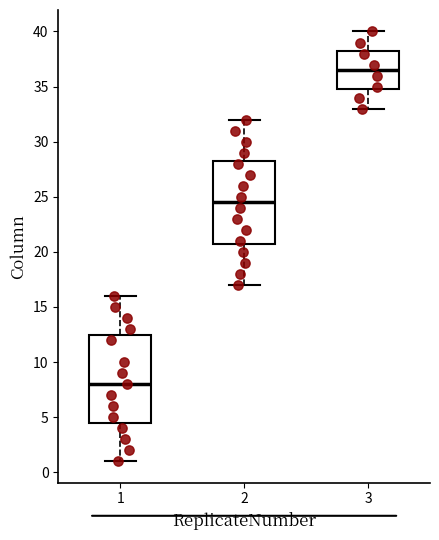

Reading left to right, read every box against the y-axis: the position of its median line, the range the box covers, and the ends of its whiskers. The values are not printed on the chart, so give them approximately, as read against the axis.

1: median 8.0, box 4.5 to 12.5, whiskers 1.0 to 16.0
2: median 24.5, box 21.0 to 28.5, whiskers 17.0 to 32.0
3: median 36.5, box 35.0 to 38.5, whiskers 33.0 to 40.0